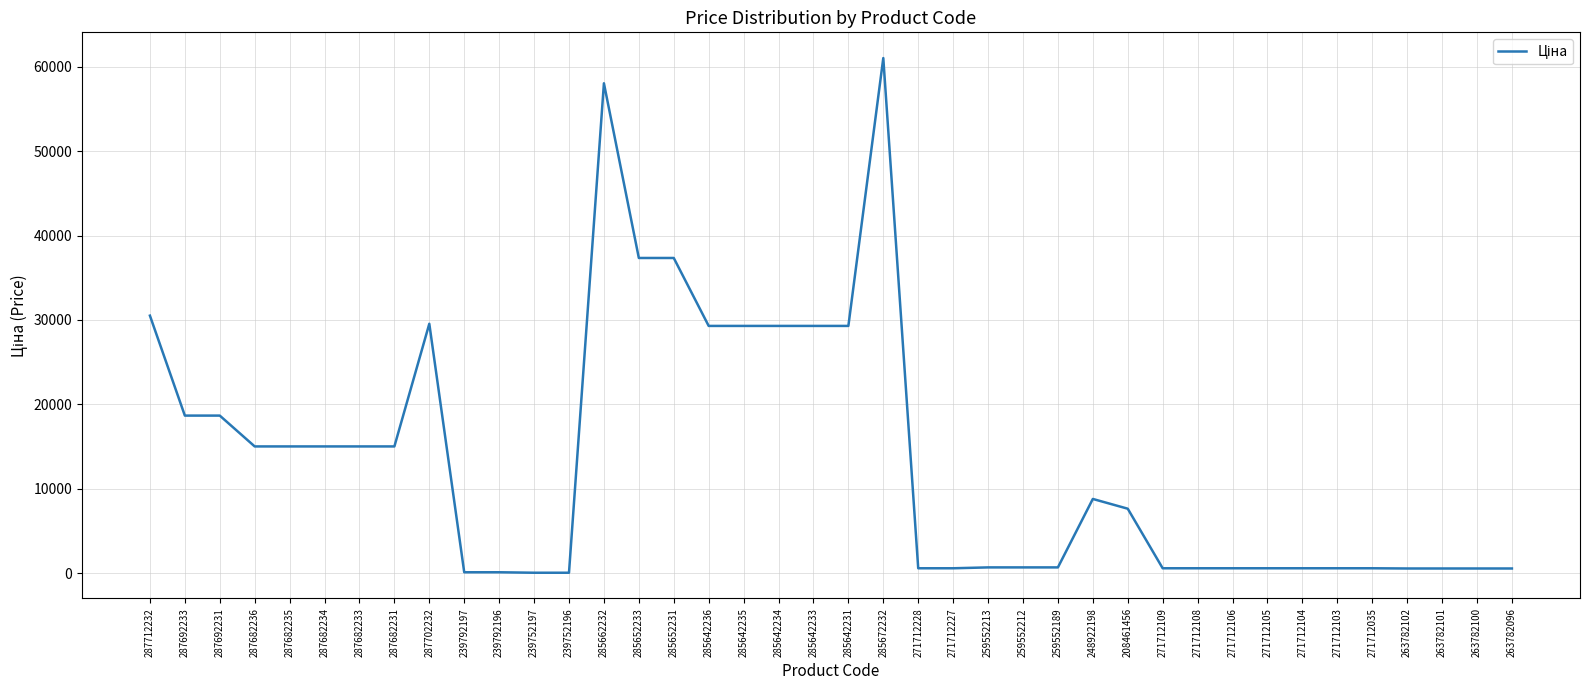

Which category has the highest value across all series?

285672232